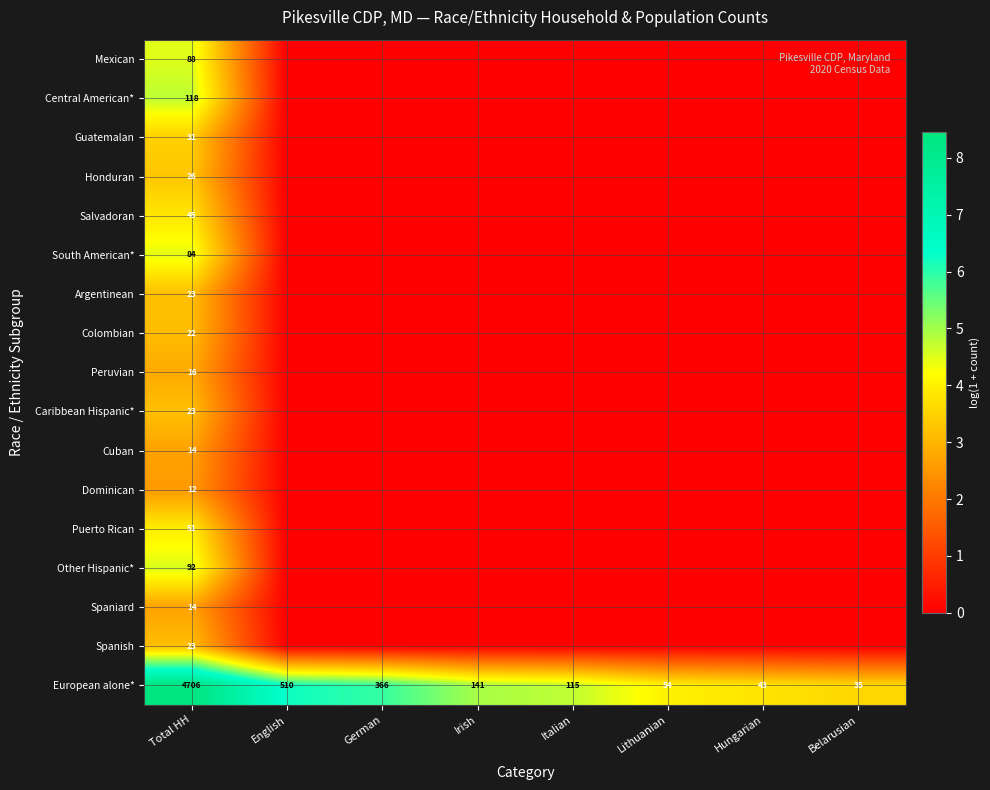

At which category is the sum across all series the highest?

Total HH